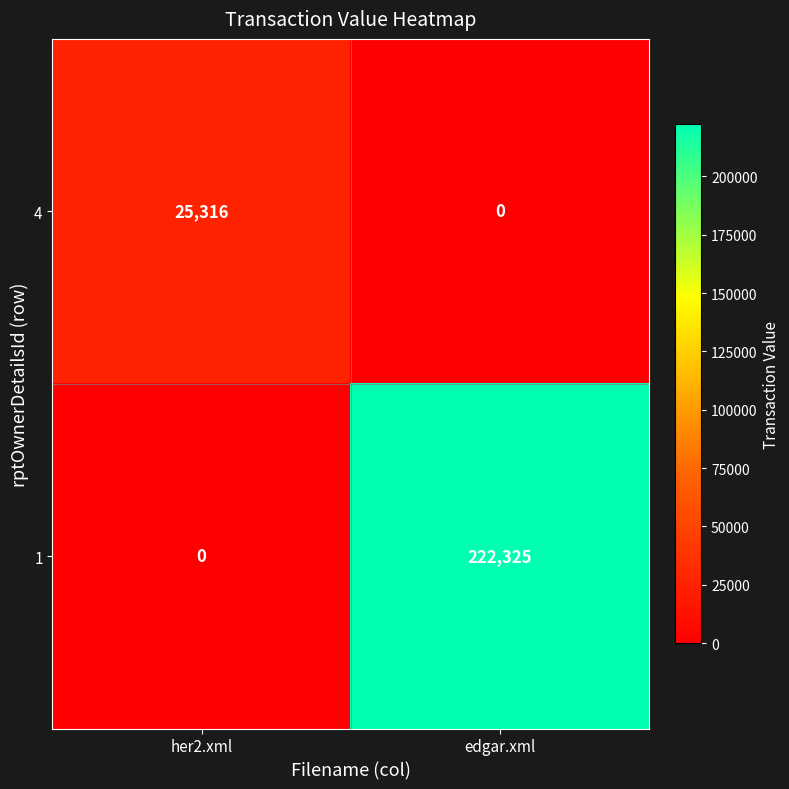

At edgar.xml, list the series in order from smallest to largest.

4, 1